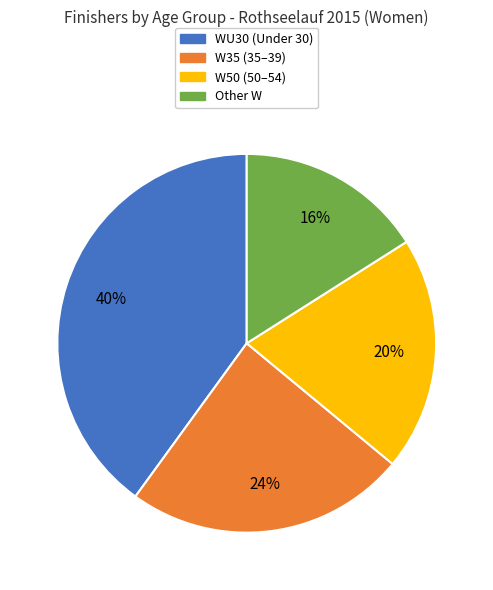

To the nearest percent, what is the combined percentage of W35 and W50?

44%